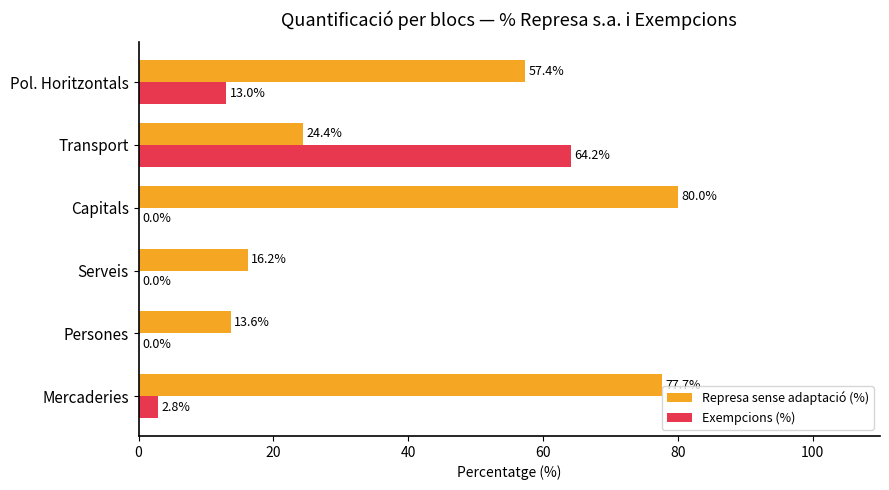

What are all the series names shown in the legend?

Represa sense adaptació (%), Exempcions (%)